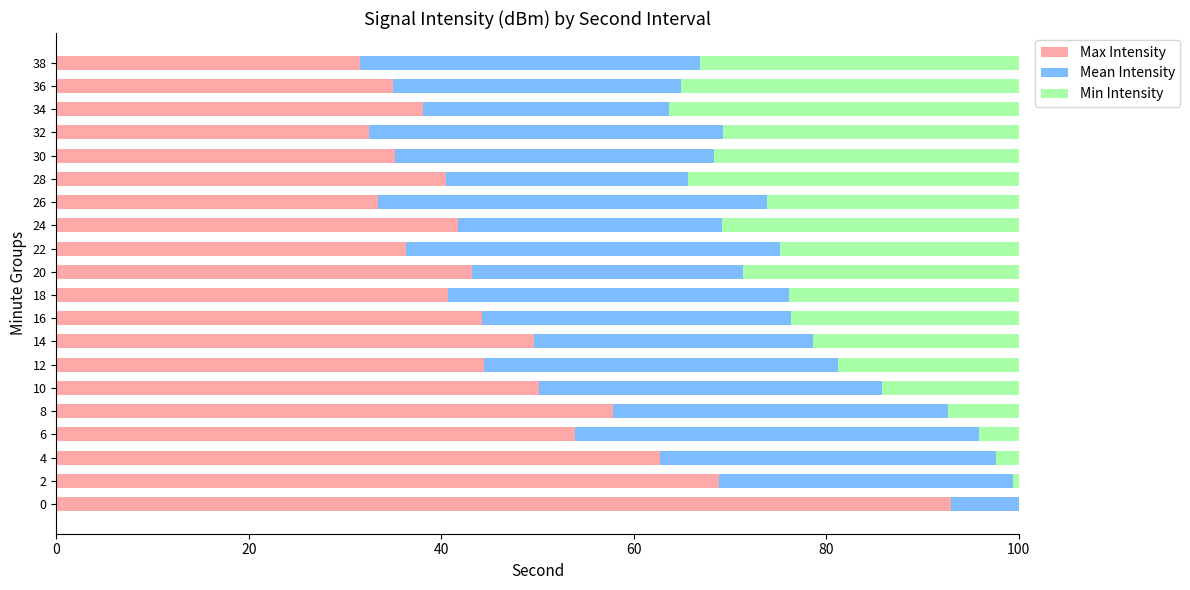

What are all the series names shown in the legend?

Max Intensity, Mean Intensity, Min Intensity